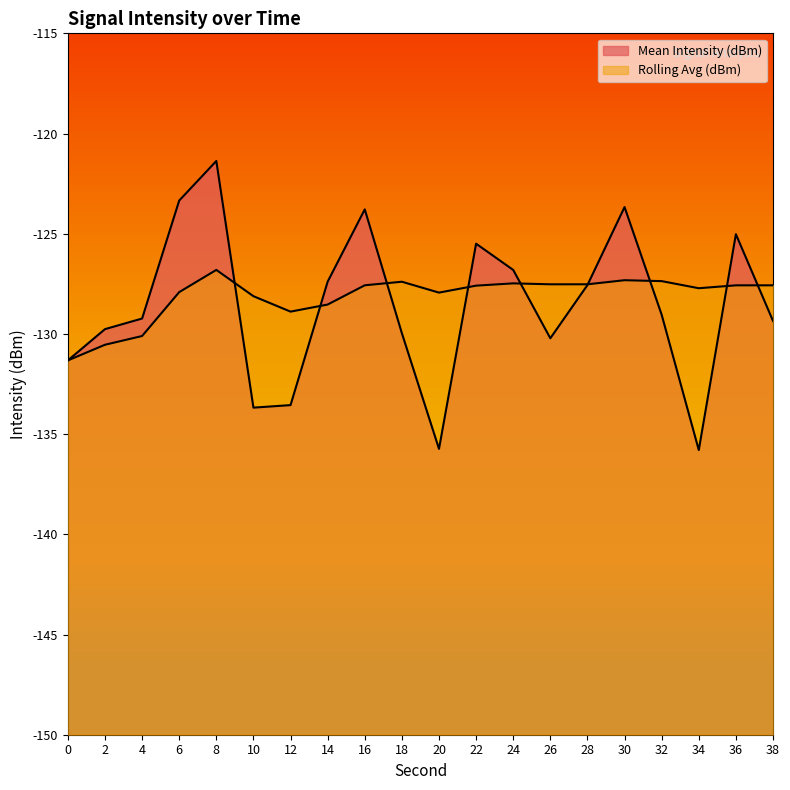

What is the smallest value displayed?

-135.8